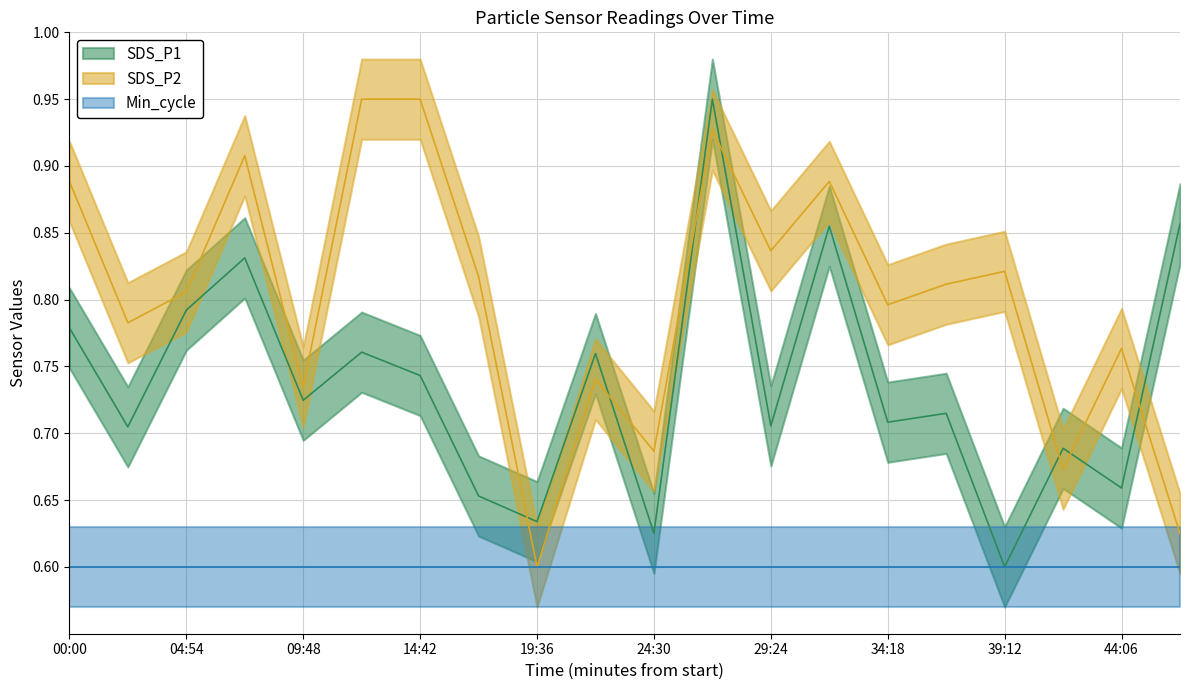

True or false: SDS_P2 and SDS_P1 intersect in this chart.

True